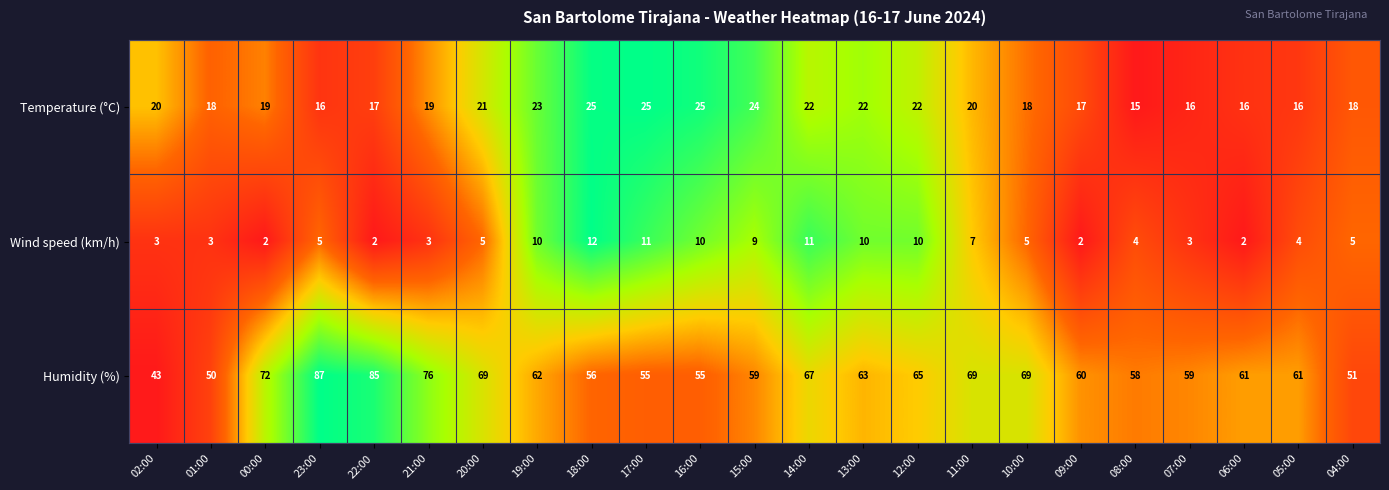

Is it true that Temperature (°C) equals 22 at 12:00?

True